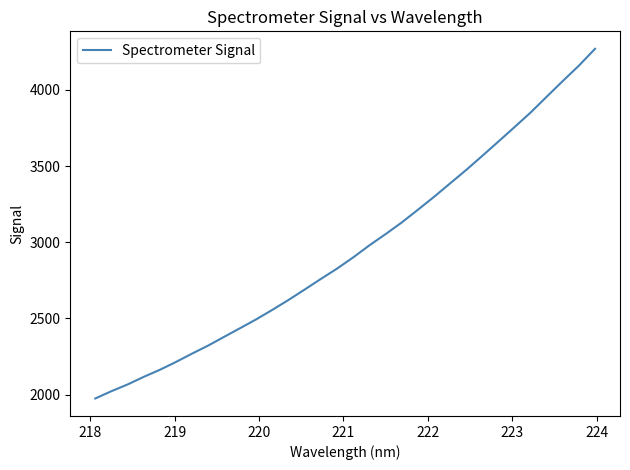

What is the maximum value shown in the chart?

4269.2